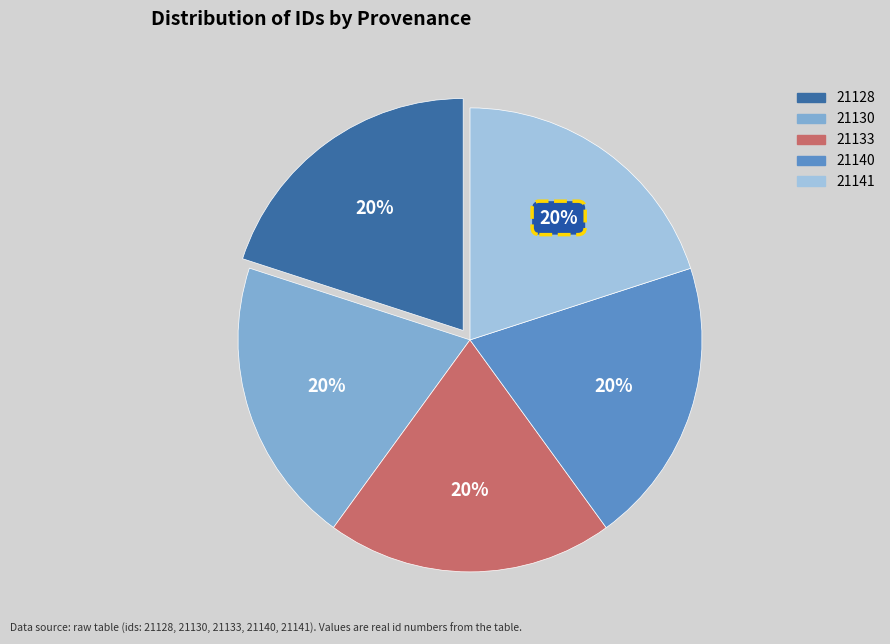

How many slices are in this pie chart?

5